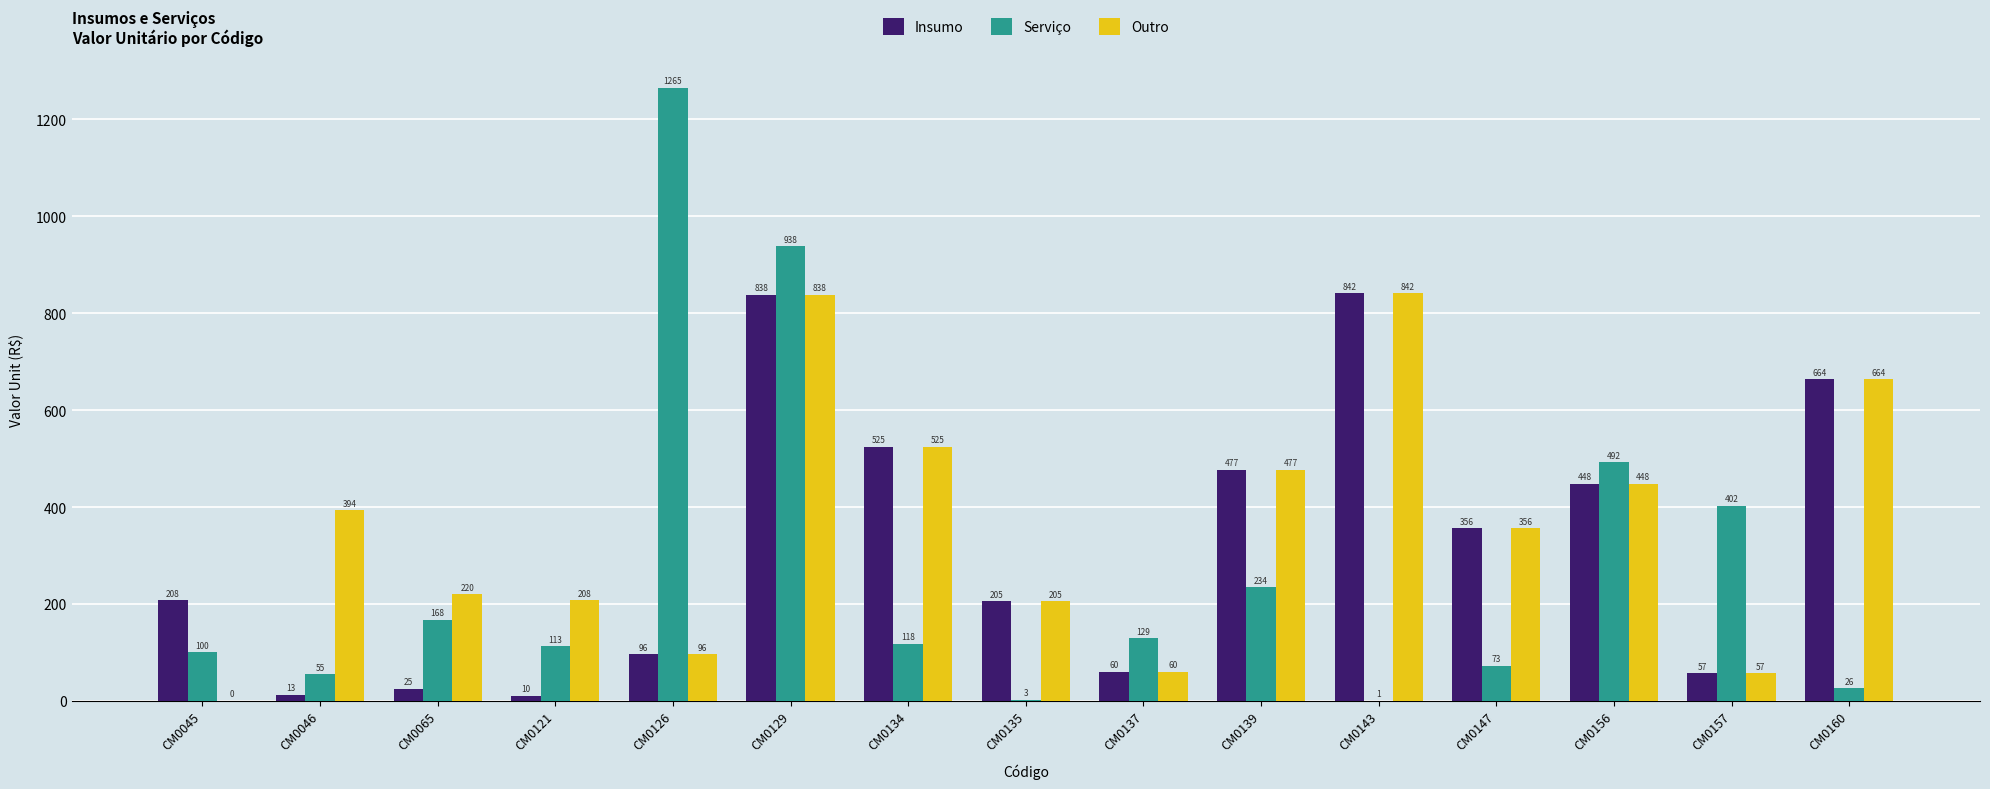

Which series has the widest spread of values?

Serviço